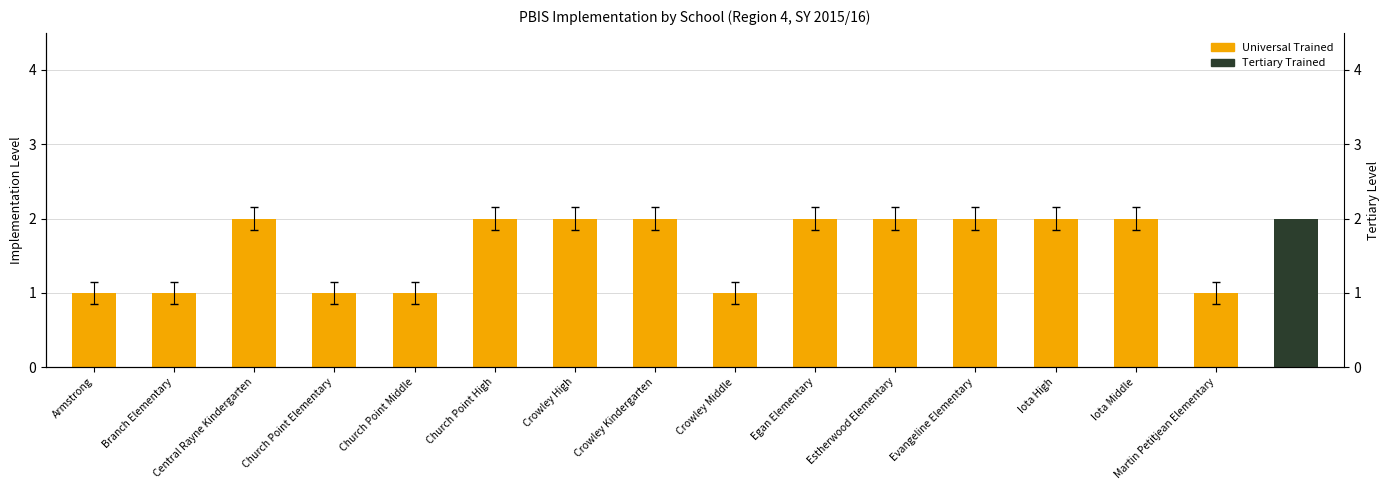

True or false: the data shows 1 at Martin Petitjean Elementary.

True